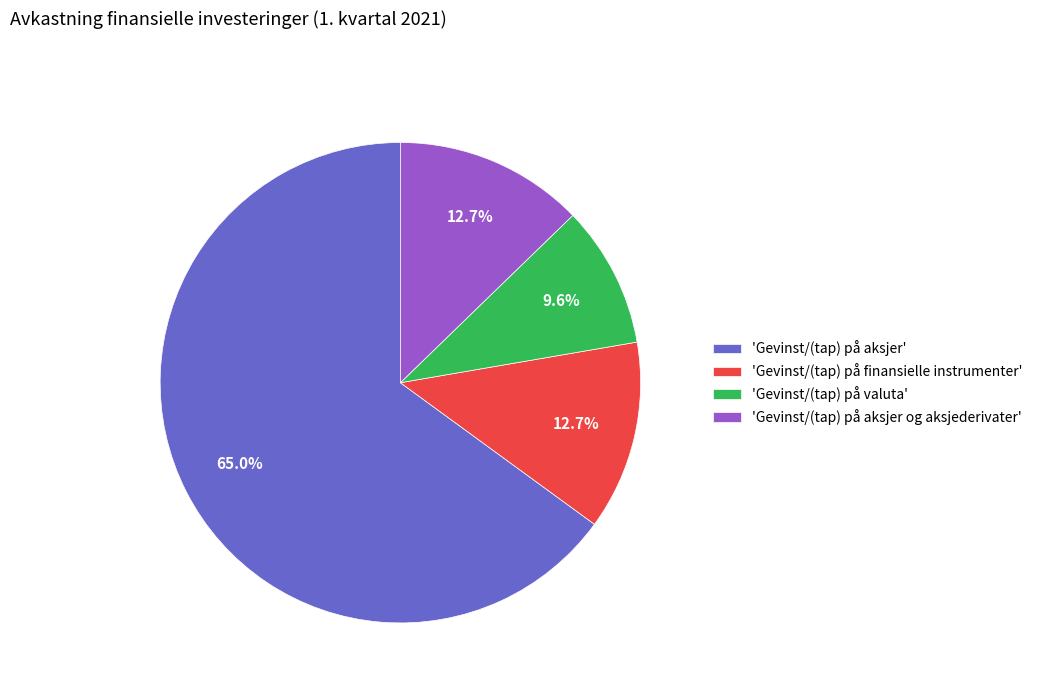

What percentage is NOT represented by 'Gevinst/(tap) på finansielle instrumenter'?

87.3%